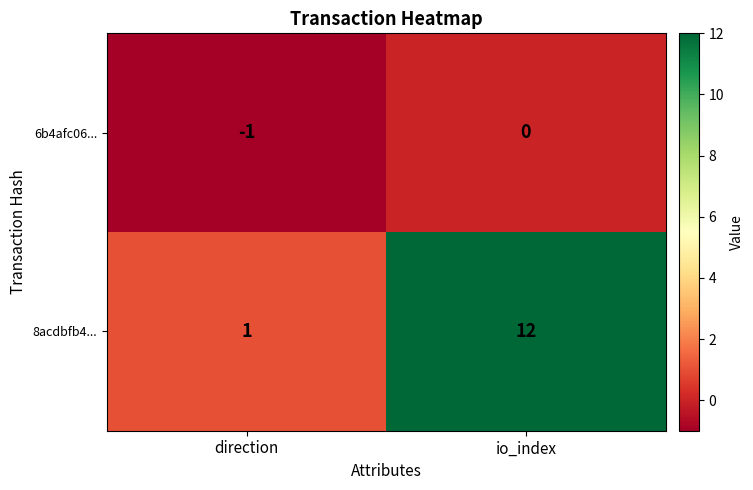

Is the value of 6b4afc06... at io_index greater than the value of 8acdbfb4... at direction?

No